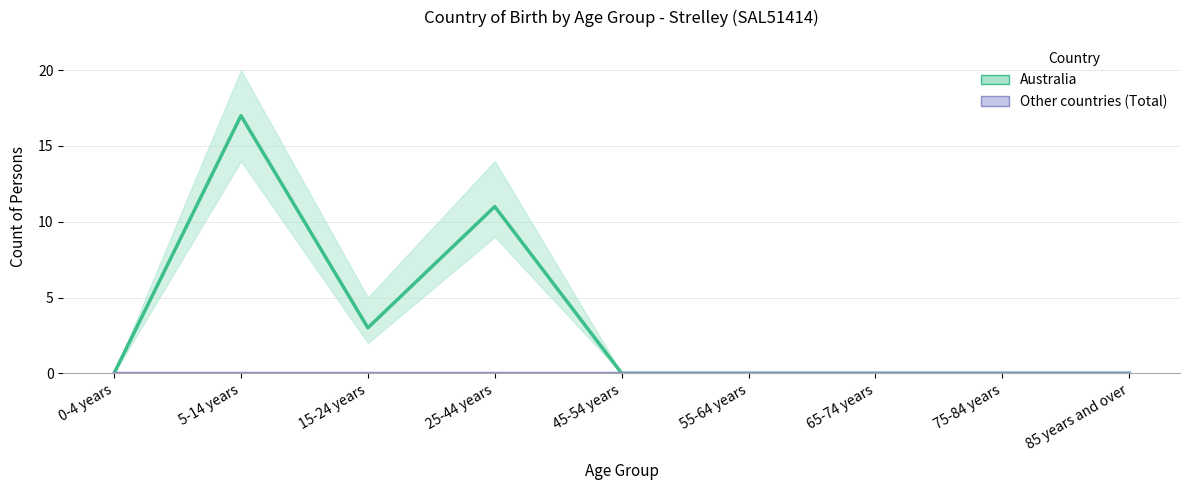

How many values in Australia are above zero?

3